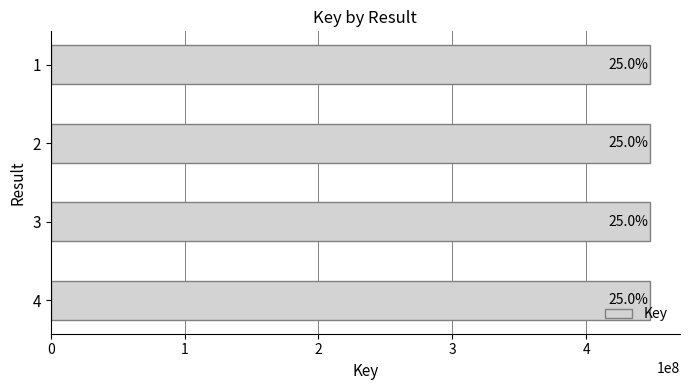

Are the bars horizontal?

Yes